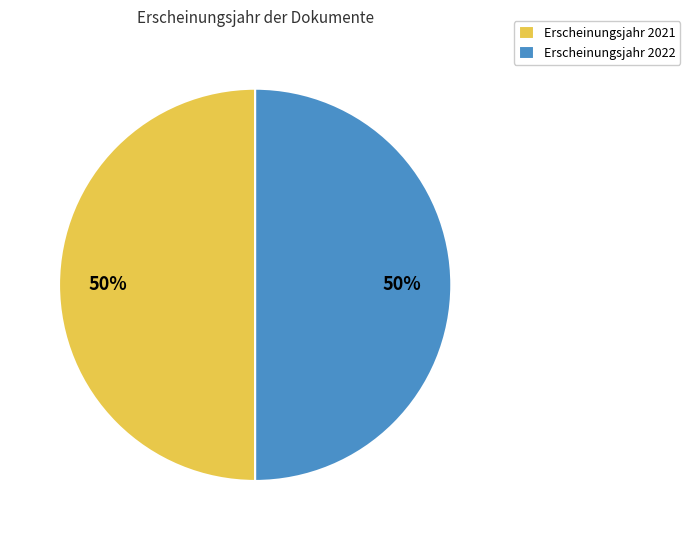

Is it true that Erscheinungsjahr 2022 is 50% of the pie?

True